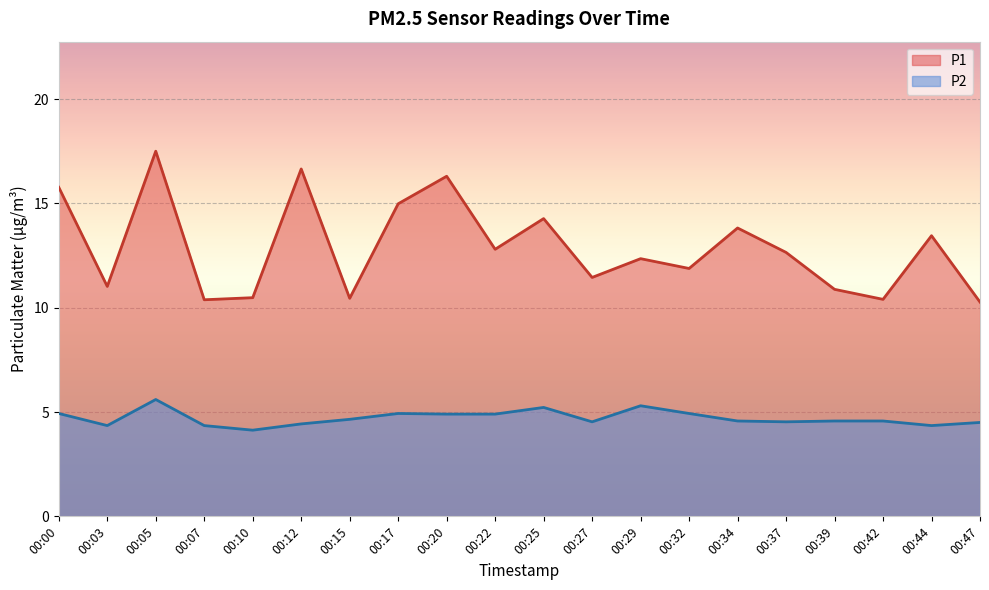

Between 00:07 and 00:12, which series saw the biggest shift?

P1